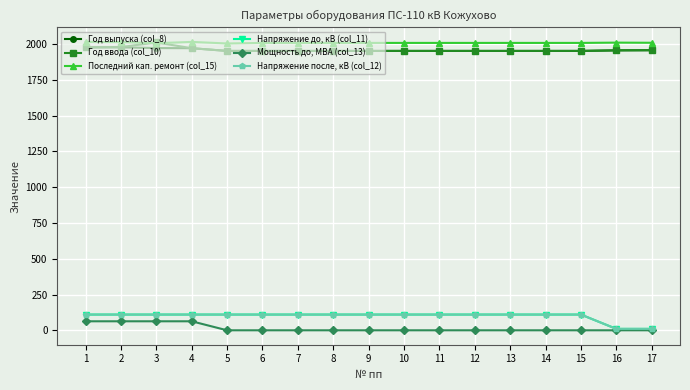

Is this an area chart (filled region under the line)?

No